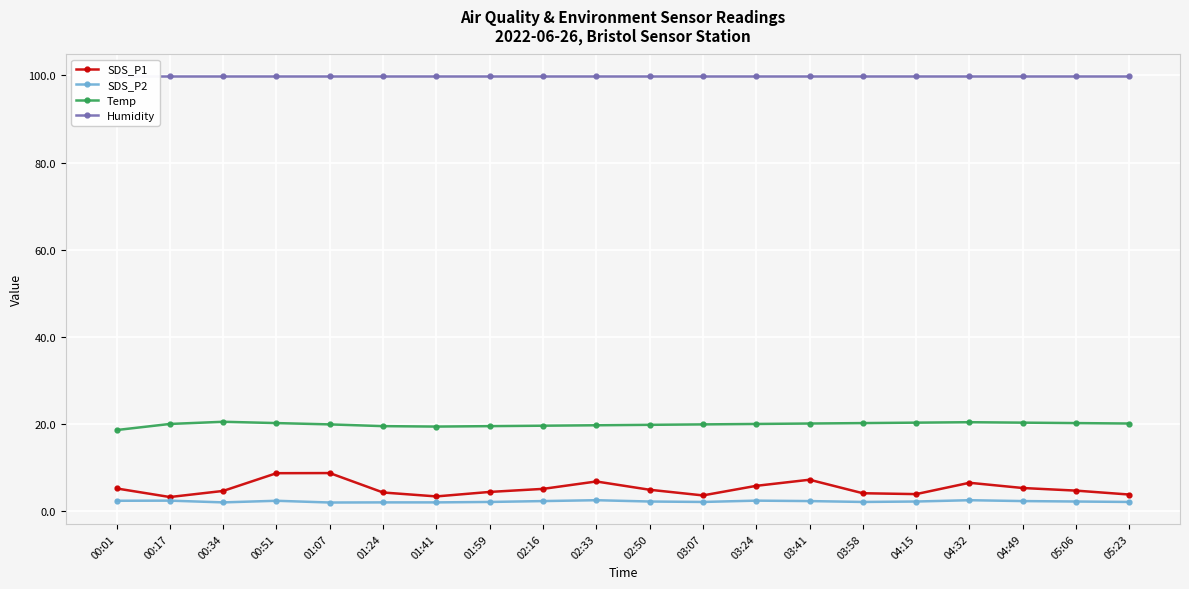

True or false: SDS_P2 and Temp intersect in this chart.

False